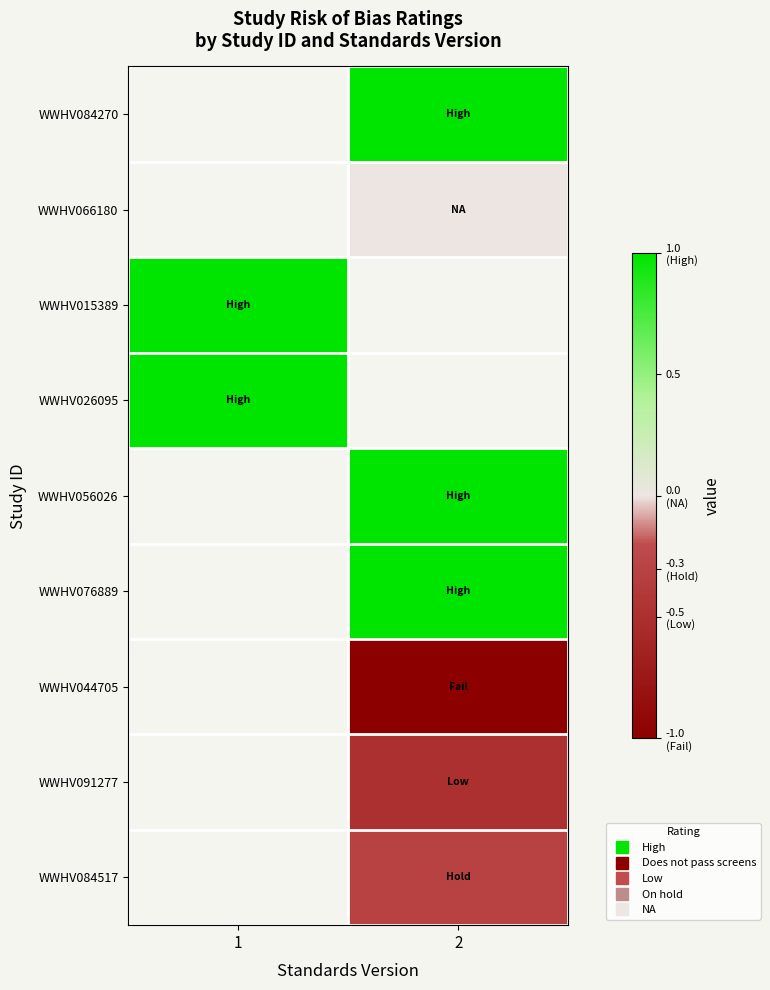

The WWHV091277 series shows -0.9 at 2. True or false?

False